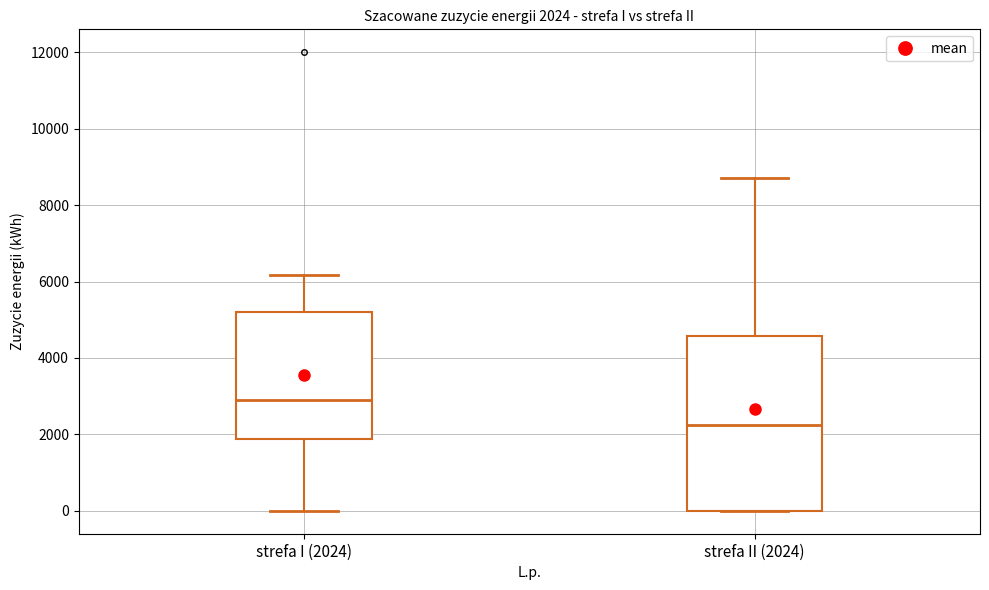

Which box's median line is the highest?

strefa I (2024)